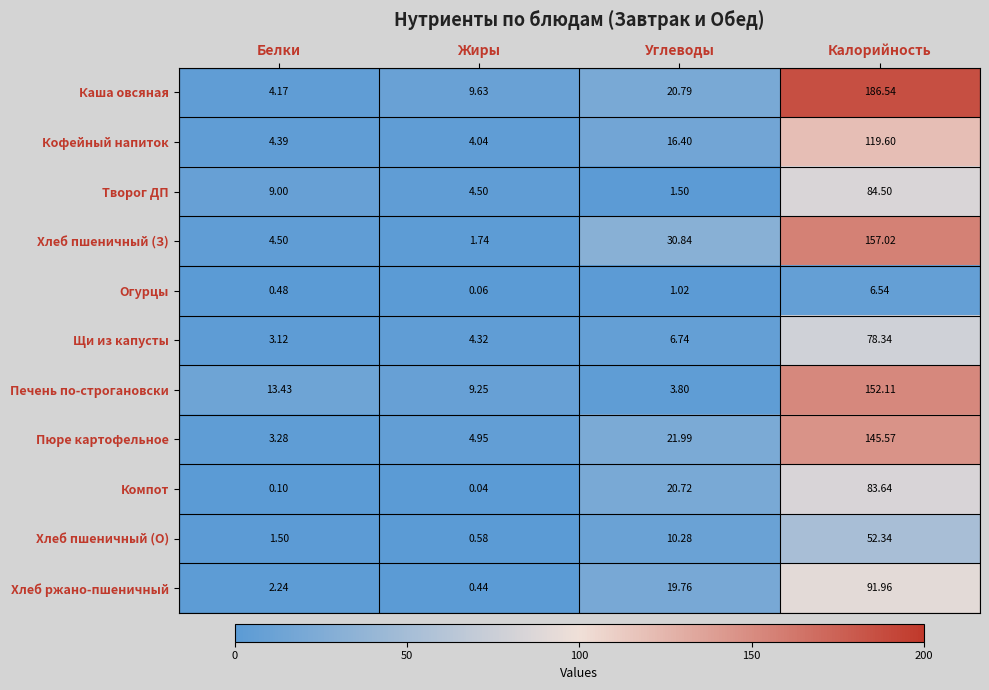

At which label does Хлеб пшеничный (З) first exceed 30?

Углеводы